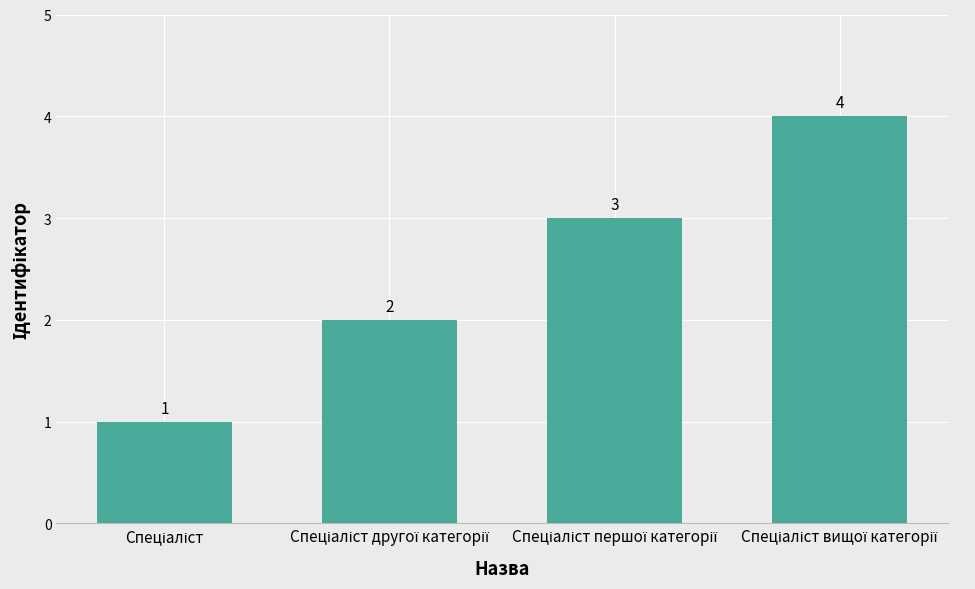

What is the sum of all values?

10